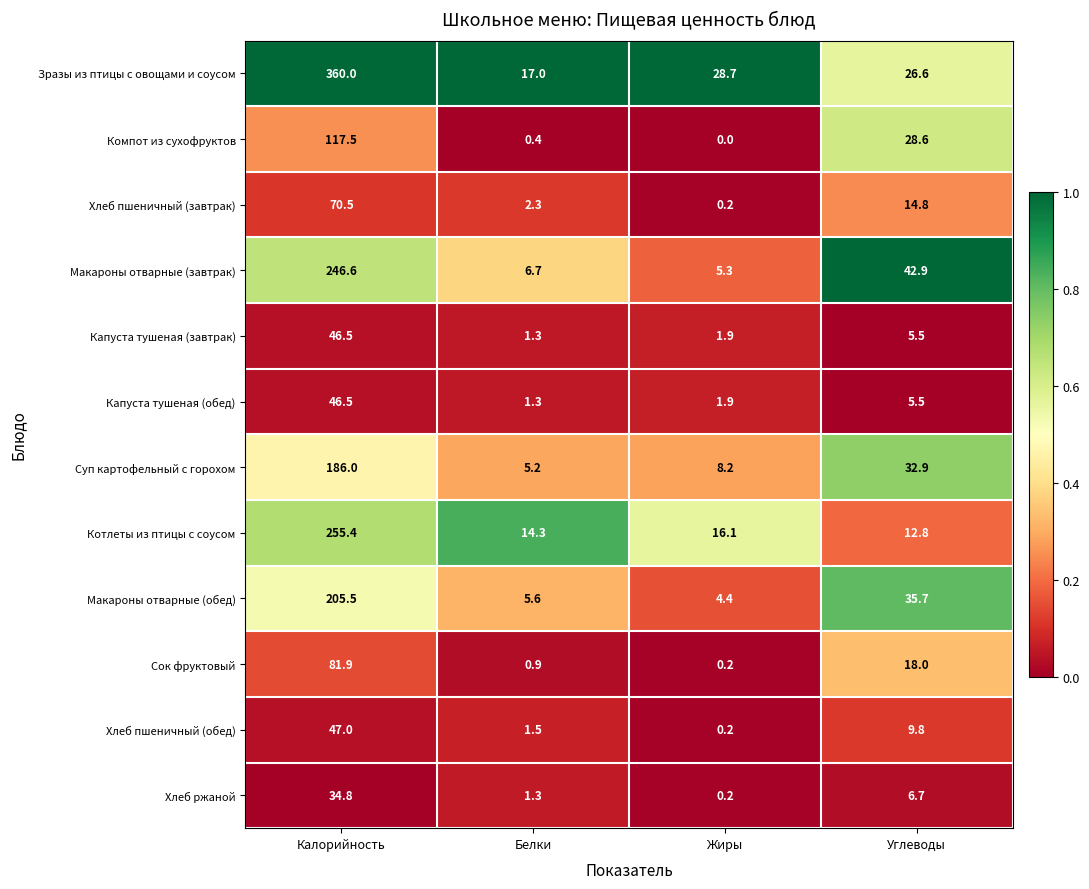

At which category is the sum across all series the highest?

Калорийность